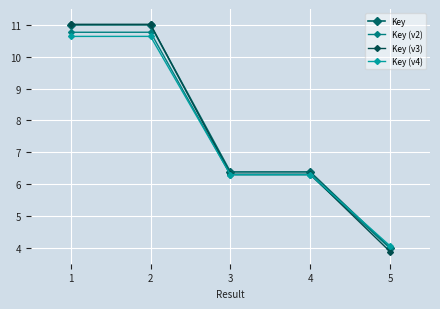

What is the value of the Key point at the 5th from the left?

4.0